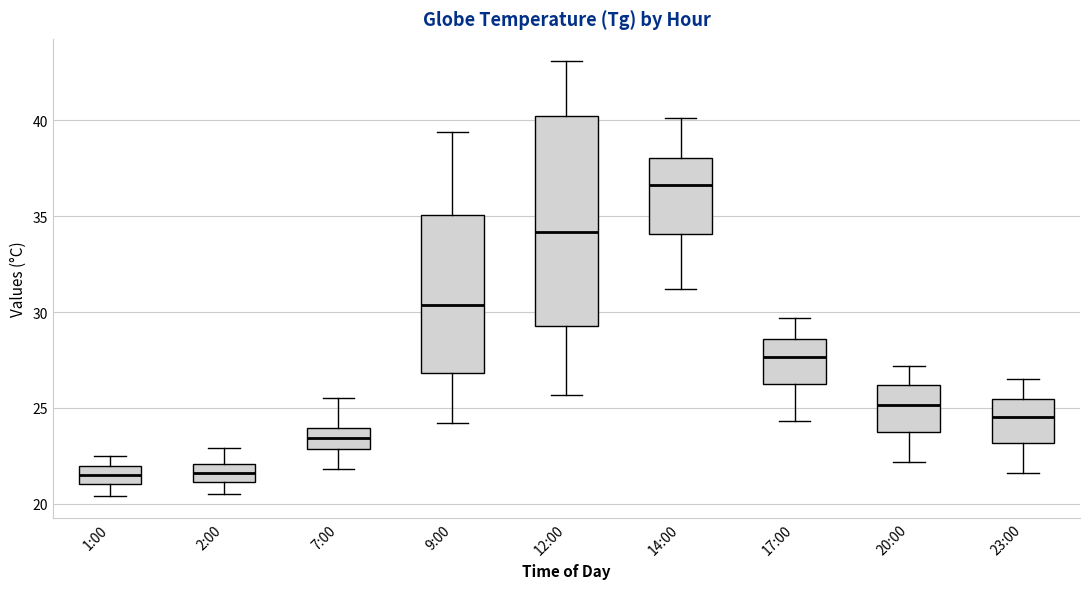

Which box's median line is the highest?

14:00